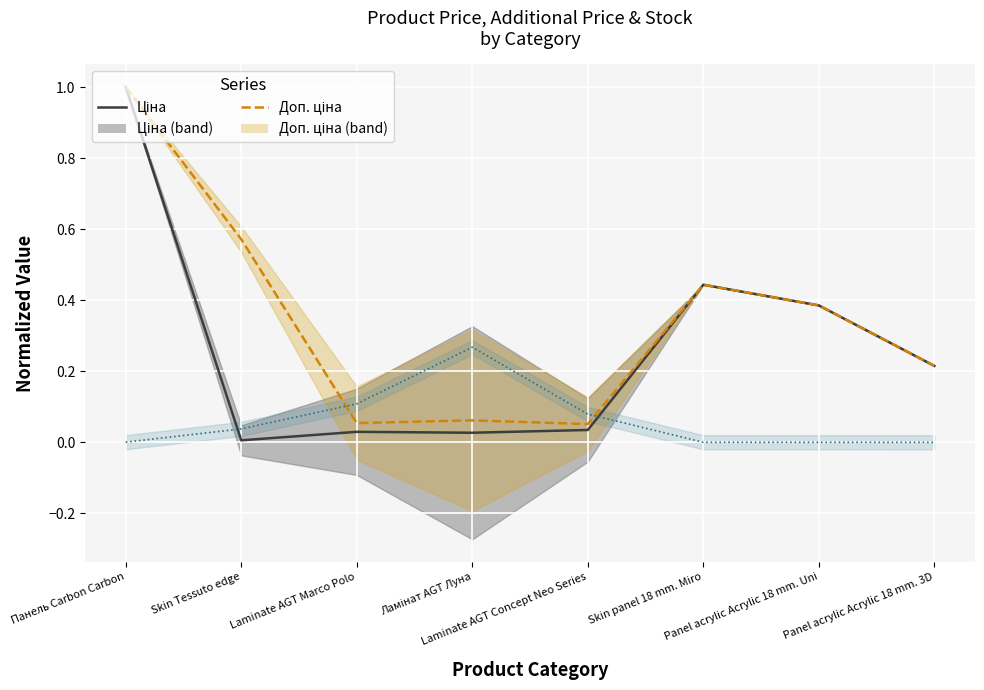

What is the label of the 1st point from the right?

Panel acrylic Acrylic 18 mm. 3D